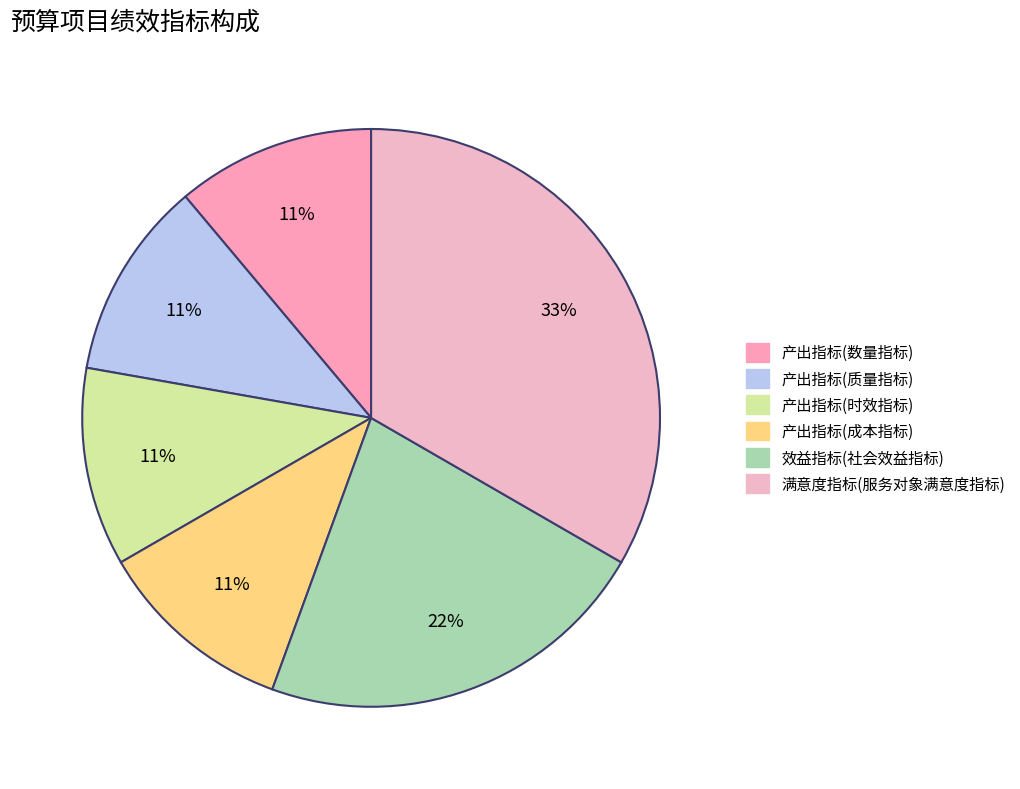

Is there any slice that represents more than half of the pie?

No